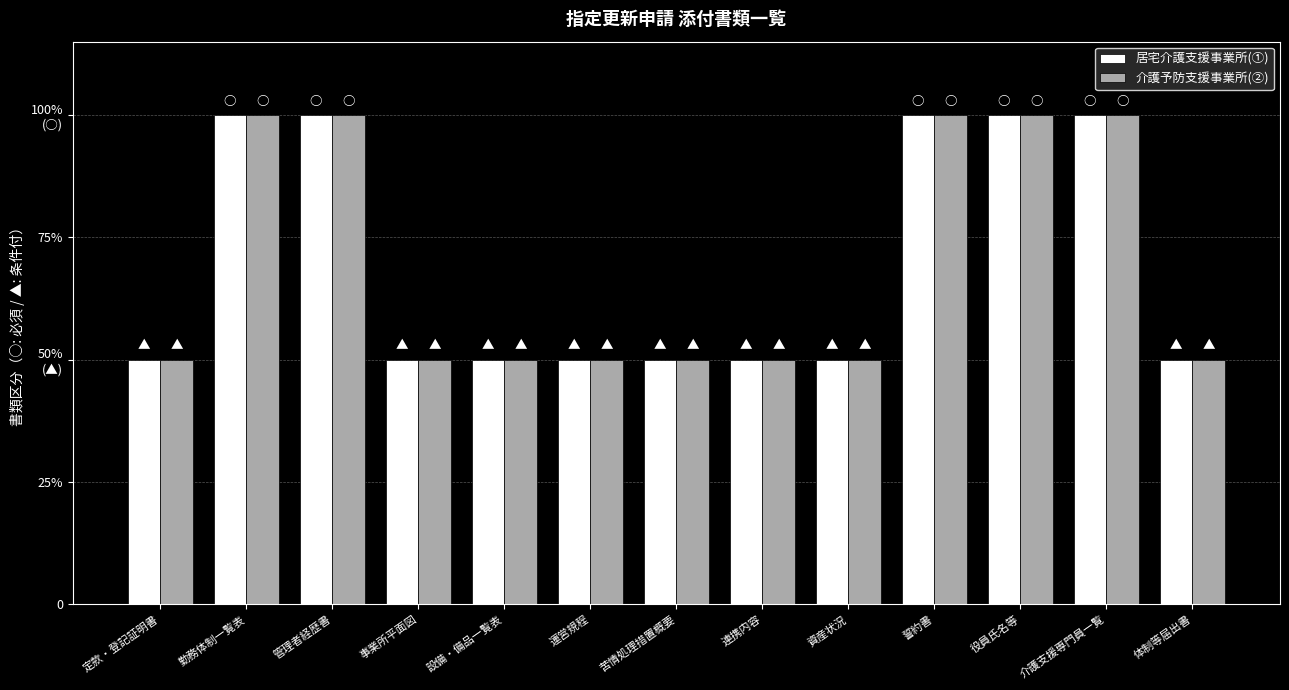

What is the greatest value displayed?

100